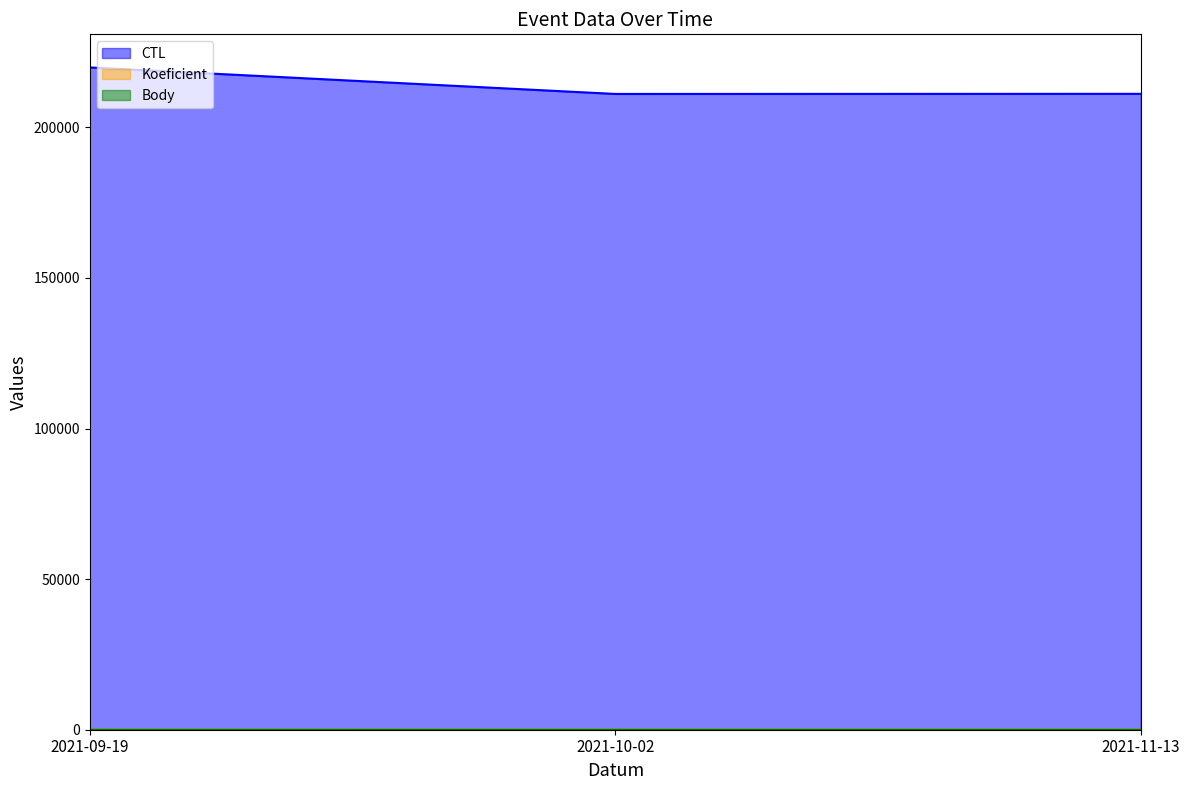

Is it true that CTL equals 94325 at 2021-09-19?

False